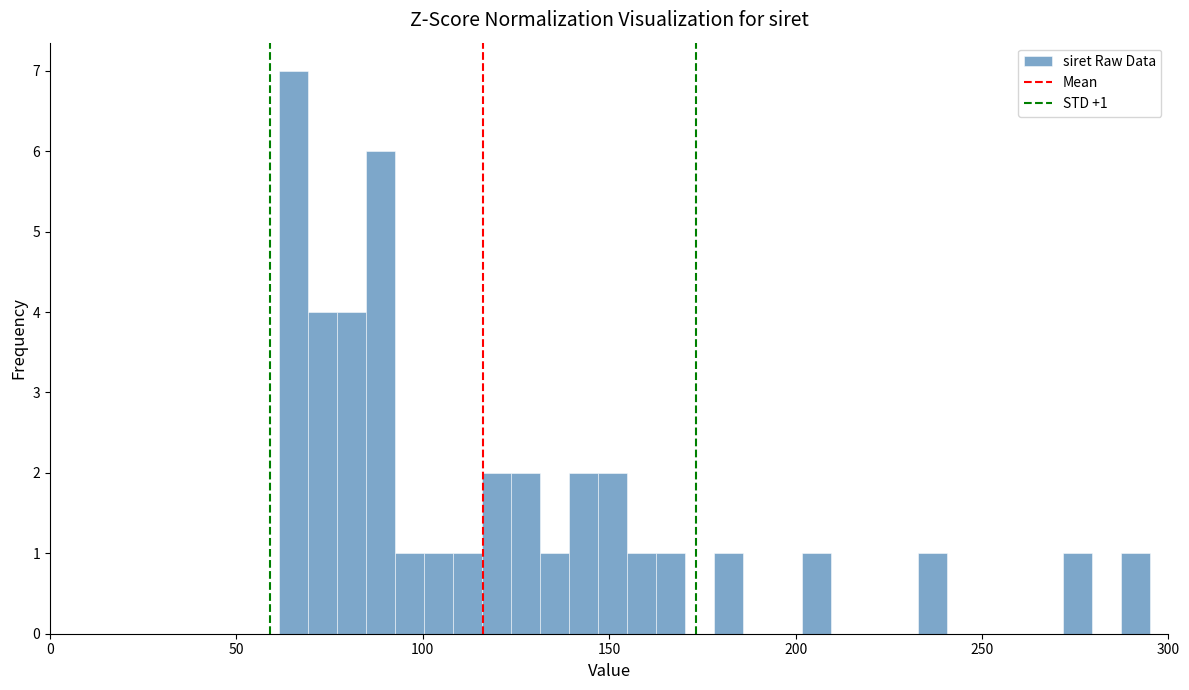

Around what value on the x-axis is the tallest bar? Give the approximate position of its centre, as read against the axis.

65